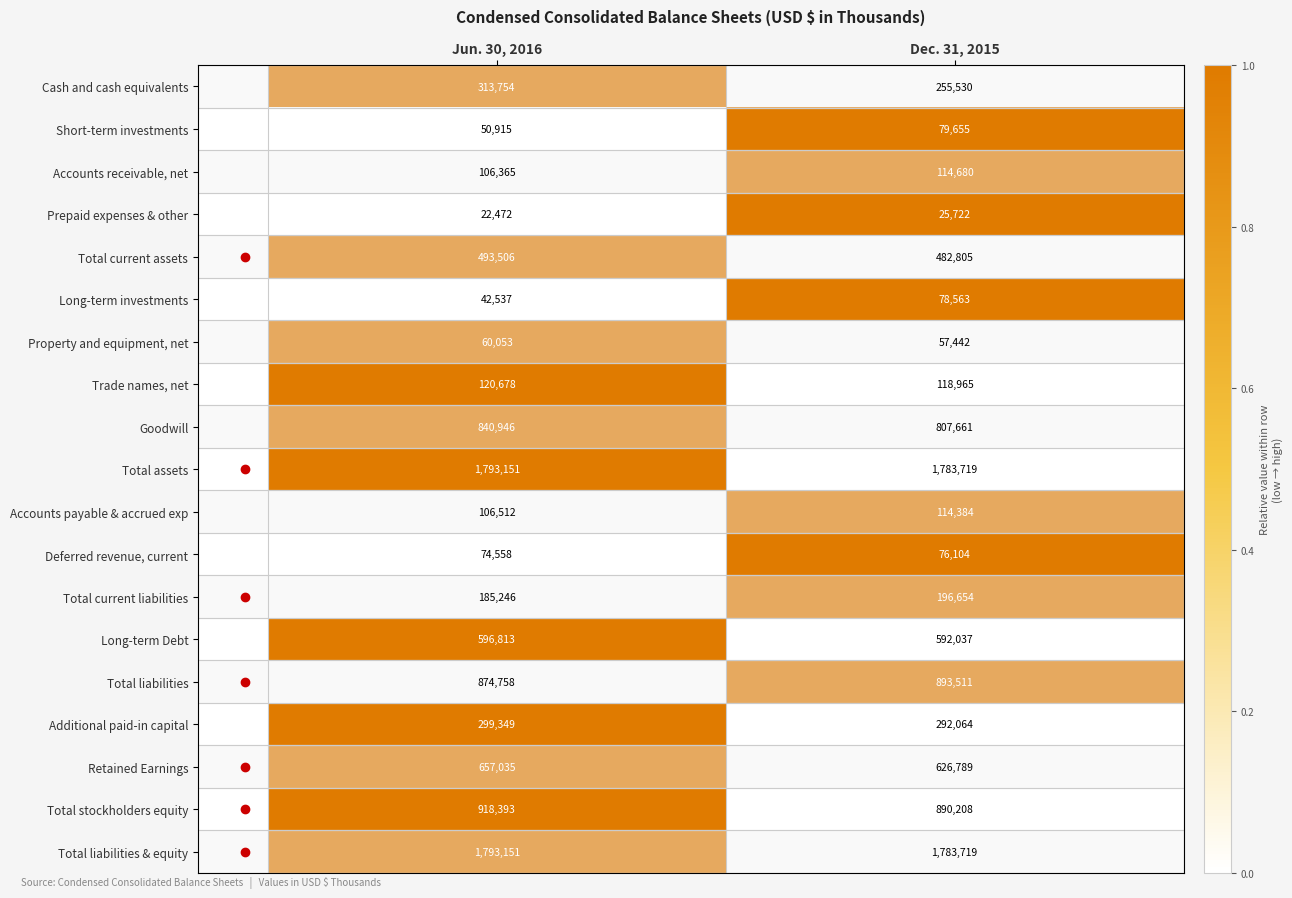

What is the spread (max minus min) of values at Jun. 30, 2016?

1770679